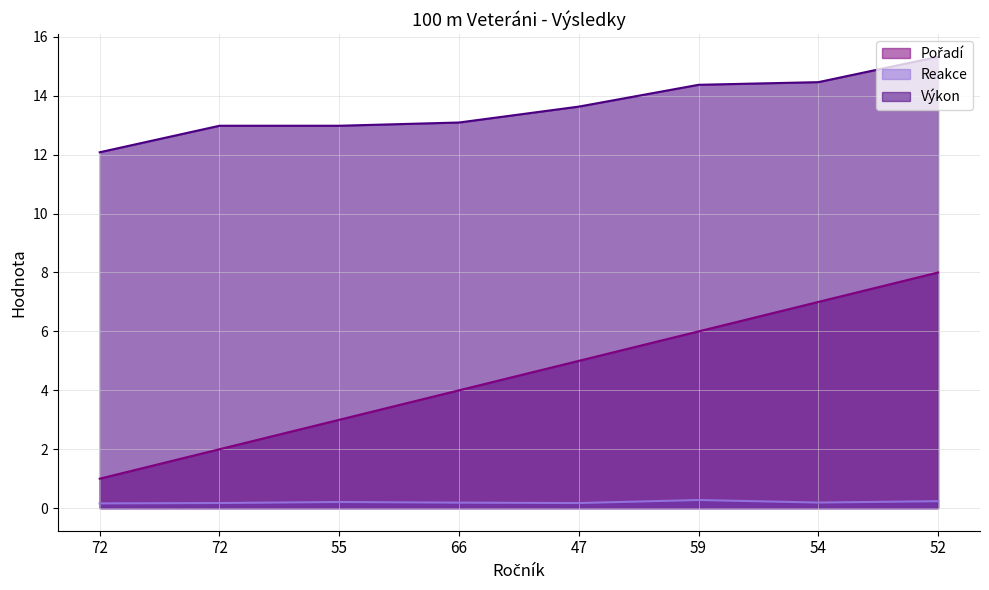

Reading right to left, what are all the values shown in this chart?

Pořadí: 8.0	7.0	6.0	5.0	4.0	3.0	2.0	1.0
Reakce: 0.2	0.2	0.3	0.2	0.2	0.2	0.2	0.2
Výkon: 15.3	14.5	14.4	13.6	13.1	13.0	13.0	12.1